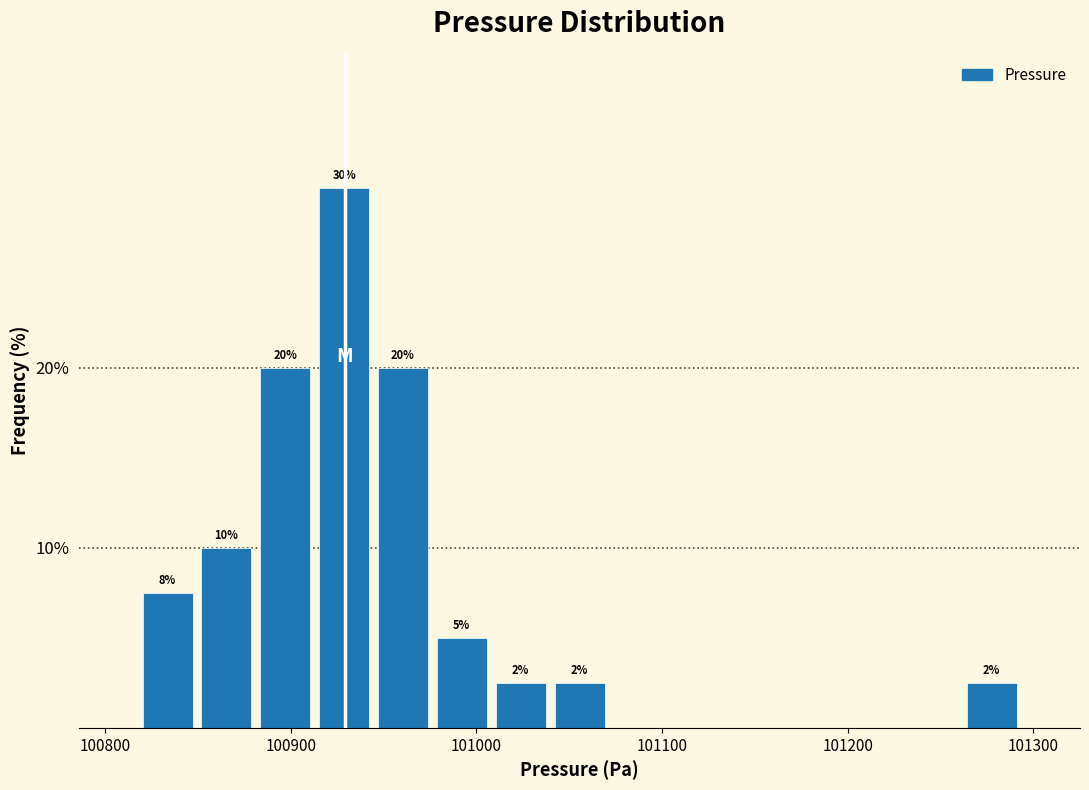

Around what value on the x-axis is the tallest bar? Give the approximate position of its centre, as read against the axis.

100930